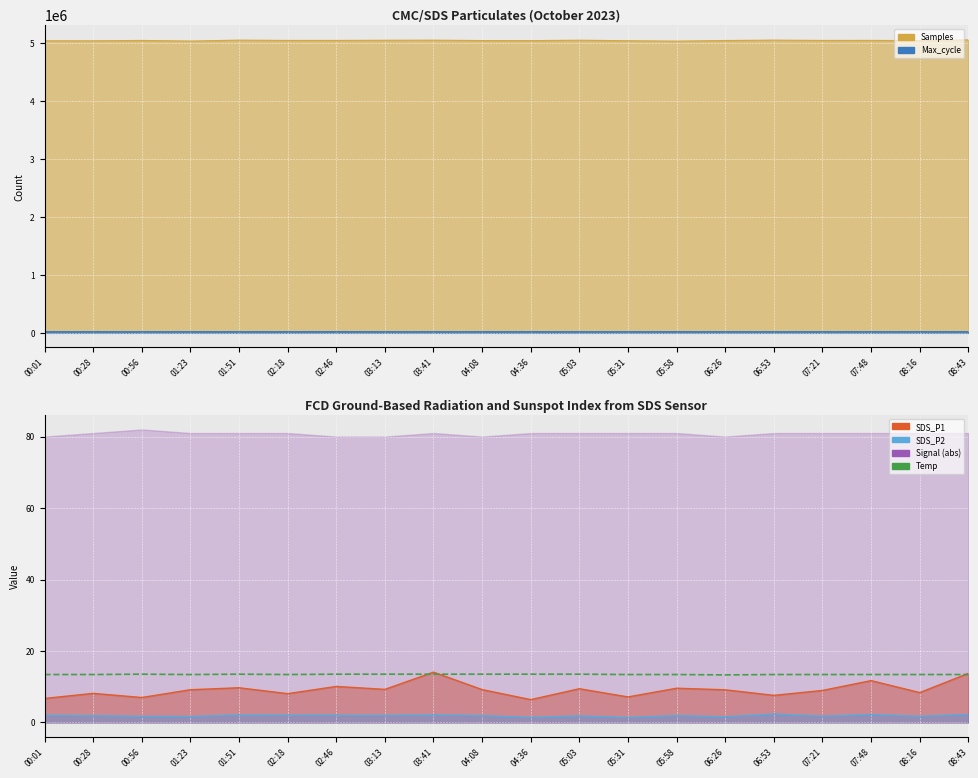

What is the label of the 1st point from the left?

00:01